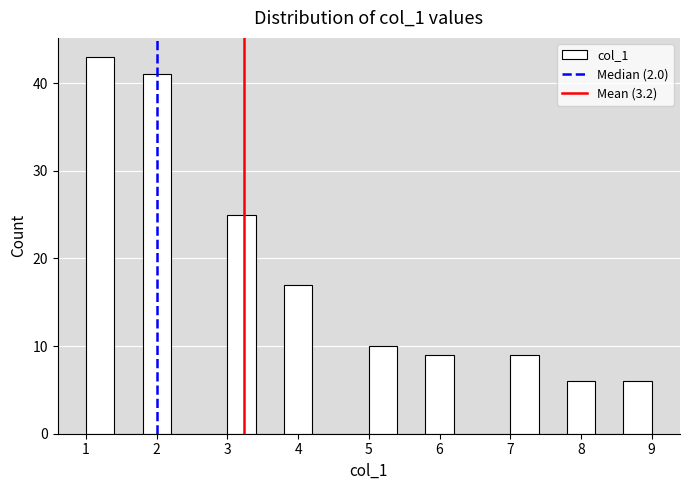

Reading left to right, transcribe this chart: for each bar, give the range it covers on the x-axis and its height. The values are not printed on the chart, so give them approximately, as read against the axis.

1.0 to 1.4: 43
1.4 to 1.8: 0
1.8 to 2.2: 41
2.2 to 2.6: 0
2.6 to 3.0: 0
3.0 to 3.4: 25
3.4 to 3.8: 0
3.8 to 4.2: 17
4.2 to 4.6: 0
4.6 to 5.0: 0
5.0 to 5.4: 10
5.4 to 5.8: 0
5.8 to 6.2: 9
6.2 to 6.6: 0
6.6 to 7.0: 0
7.0 to 7.4: 9
7.4 to 7.8: 0
7.8 to 8.2: 6
8.2 to 8.6: 0
8.6 to 9.0: 6